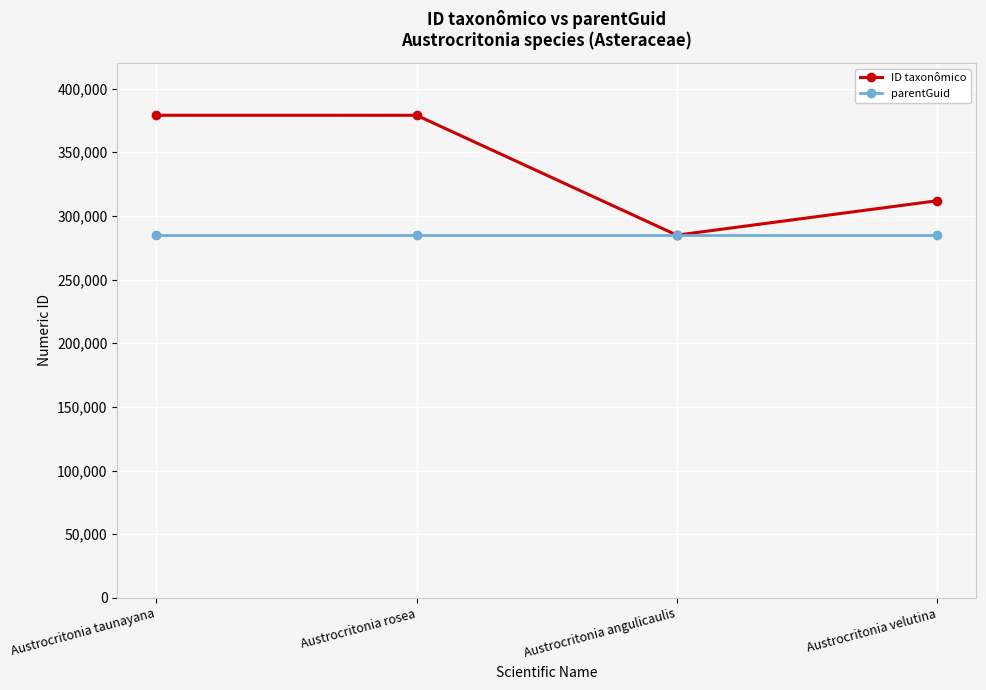

Rank the series by their average value, from highest to lowest.

ID taxonômico, parentGuid